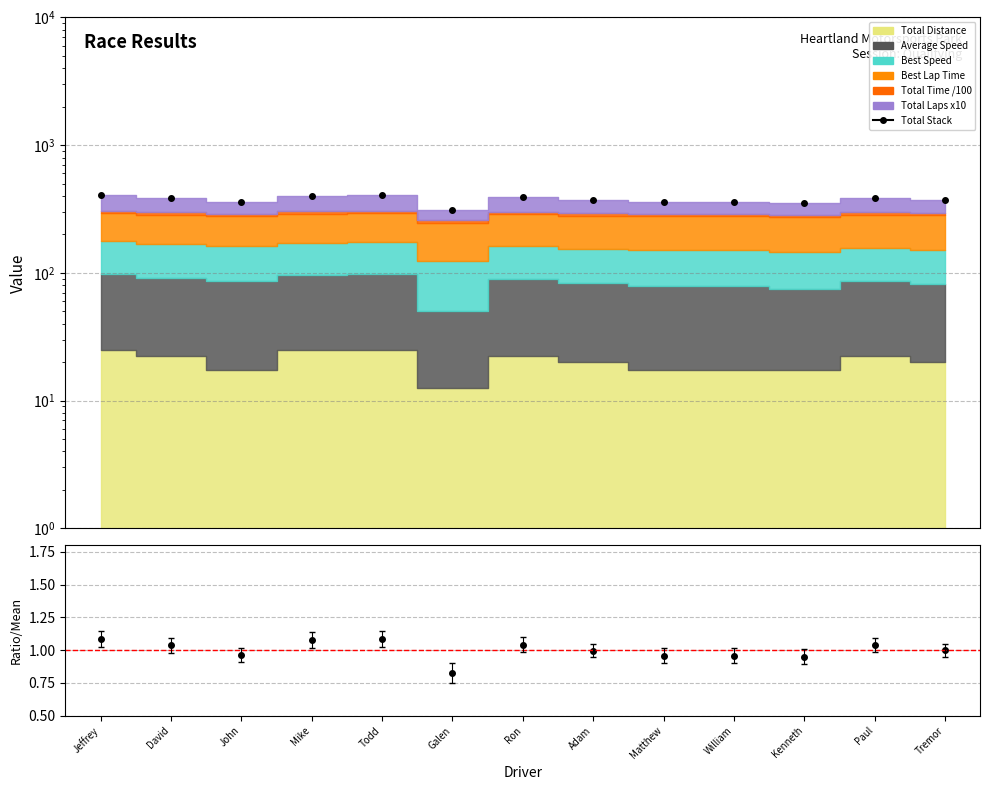

Reading right to left, what are all the values shown in this chart?

373.2	388.0	354.4	357.3	357.1	372.3	389.1	307.8	404.4	403.0	360.1	387.2	404.4